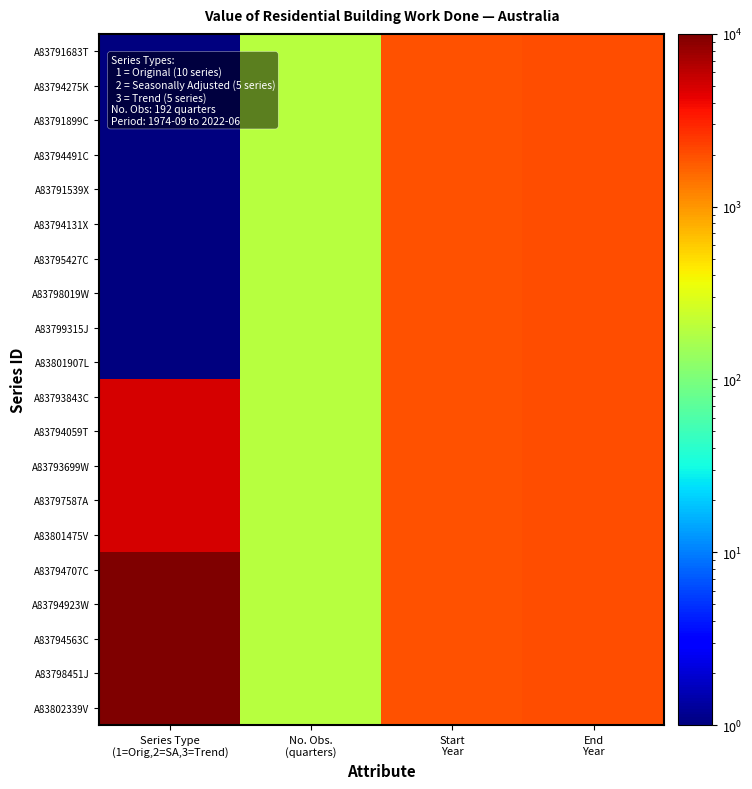

Reading left to right, what are all the values shown in this chart?

A83791683T: Series Type
(1=Orig,2=SA,3=Trend)=1.0	No. Obs.
(quarters)=192.0	Start
Year=1974.0	End
Year=2022.0
A83794275K: Series Type
(1=Orig,2=SA,3=Trend)=1.0	No. Obs.
(quarters)=192.0	Start
Year=1974.0	End
Year=2022.0
A83791899C: Series Type
(1=Orig,2=SA,3=Trend)=1.0	No. Obs.
(quarters)=192.0	Start
Year=1974.0	End
Year=2022.0
A83794491C: Series Type
(1=Orig,2=SA,3=Trend)=1.0	No. Obs.
(quarters)=192.0	Start
Year=1974.0	End
Year=2022.0
A83791539X: Series Type
(1=Orig,2=SA,3=Trend)=1.0	No. Obs.
(quarters)=192.0	Start
Year=1974.0	End
Year=2022.0
A83794131X: Series Type
(1=Orig,2=SA,3=Trend)=1.0	No. Obs.
(quarters)=192.0	Start
Year=1974.0	End
Year=2022.0
A83795427C: Series Type
(1=Orig,2=SA,3=Trend)=1.0	No. Obs.
(quarters)=192.0	Start
Year=1974.0	End
Year=2022.0
A83798019W: Series Type
(1=Orig,2=SA,3=Trend)=1.0	No. Obs.
(quarters)=192.0	Start
Year=1974.0	End
Year=2022.0
A83799315J: Series Type
(1=Orig,2=SA,3=Trend)=1.0	No. Obs.
(quarters)=192.0	Start
Year=1974.0	End
Year=2022.0
A83801907L: Series Type
(1=Orig,2=SA,3=Trend)=1.0	No. Obs.
(quarters)=192.0	Start
Year=1974.0	End
Year=2022.0
A83793843C: Series Type
(1=Orig,2=SA,3=Trend)=5000.5	No. Obs.
(quarters)=192.0	Start
Year=1974.0	End
Year=2022.0
A83794059T: Series Type
(1=Orig,2=SA,3=Trend)=5000.5	No. Obs.
(quarters)=192.0	Start
Year=1974.0	End
Year=2022.0
A83793699W: Series Type
(1=Orig,2=SA,3=Trend)=5000.5	No. Obs.
(quarters)=192.0	Start
Year=1974.0	End
Year=2022.0
A83797587A: Series Type
(1=Orig,2=SA,3=Trend)=5000.5	No. Obs.
(quarters)=192.0	Start
Year=1974.0	End
Year=2022.0
A83801475V: Series Type
(1=Orig,2=SA,3=Trend)=5000.5	No. Obs.
(quarters)=192.0	Start
Year=1974.0	End
Year=2022.0
A83794707C: Series Type
(1=Orig,2=SA,3=Trend)=10000.0	No. Obs.
(quarters)=192.0	Start
Year=1974.0	End
Year=2022.0
A83794923W: Series Type
(1=Orig,2=SA,3=Trend)=10000.0	No. Obs.
(quarters)=192.0	Start
Year=1974.0	End
Year=2022.0
A83794563C: Series Type
(1=Orig,2=SA,3=Trend)=10000.0	No. Obs.
(quarters)=192.0	Start
Year=1974.0	End
Year=2022.0
A83798451J: Series Type
(1=Orig,2=SA,3=Trend)=10000.0	No. Obs.
(quarters)=192.0	Start
Year=1974.0	End
Year=2022.0
A83802339V: Series Type
(1=Orig,2=SA,3=Trend)=10000.0	No. Obs.
(quarters)=192.0	Start
Year=1974.0	End
Year=2022.0